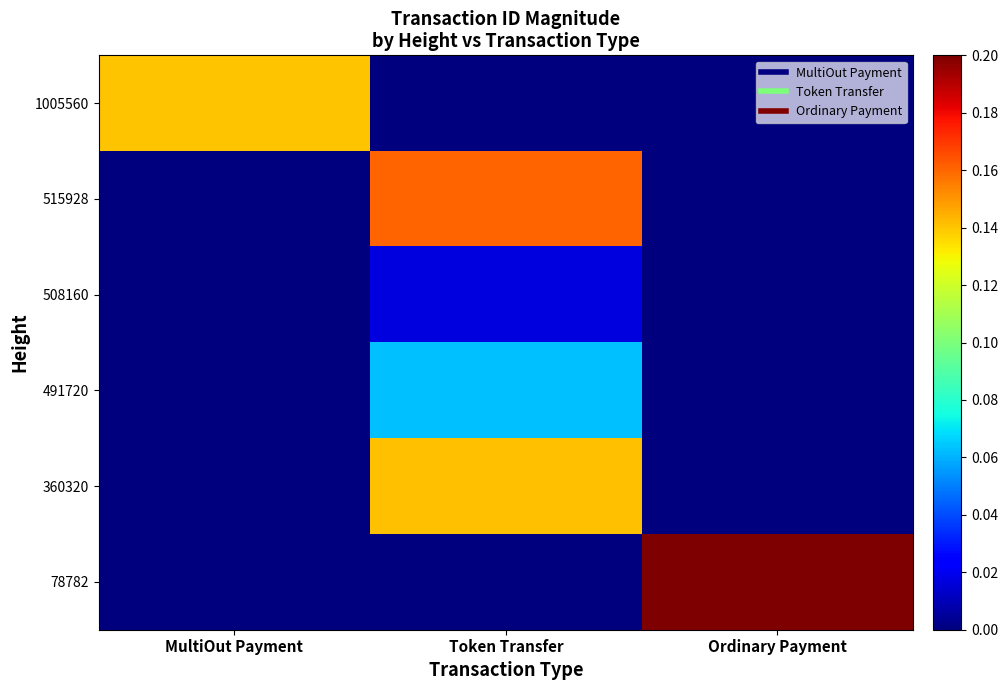

Reading left to right, extract all data points from this chart.

1005560: MultiOut Payment=0.1	Token Transfer=0.0	Ordinary Payment=0.0
515928: MultiOut Payment=0.0	Token Transfer=0.2	Ordinary Payment=0.0
508160: MultiOut Payment=0.0	Token Transfer=0.0	Ordinary Payment=0.0
491720: MultiOut Payment=0.0	Token Transfer=0.1	Ordinary Payment=0.0
360320: MultiOut Payment=0.0	Token Transfer=0.1	Ordinary Payment=0.0
78782: MultiOut Payment=0.0	Token Transfer=0.0	Ordinary Payment=0.2